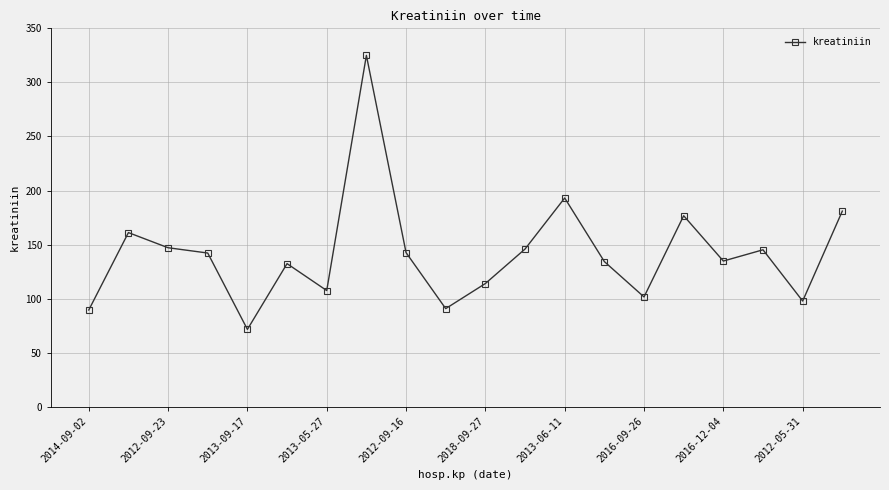

What is the sum of all values?

2834.2